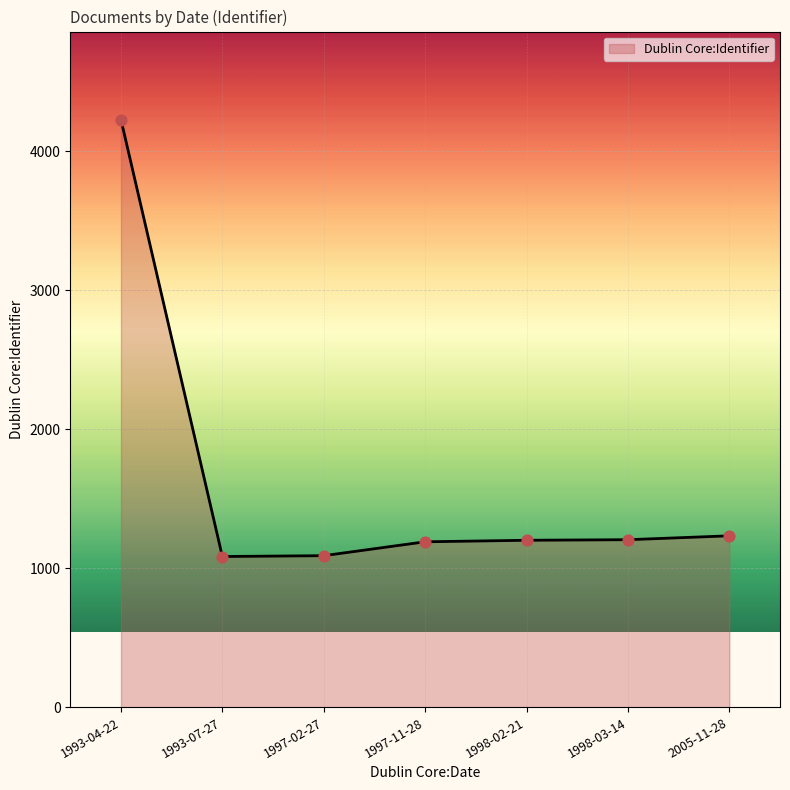

Between 1993-04-22 and 1997-11-28, which is larger?

1993-04-22